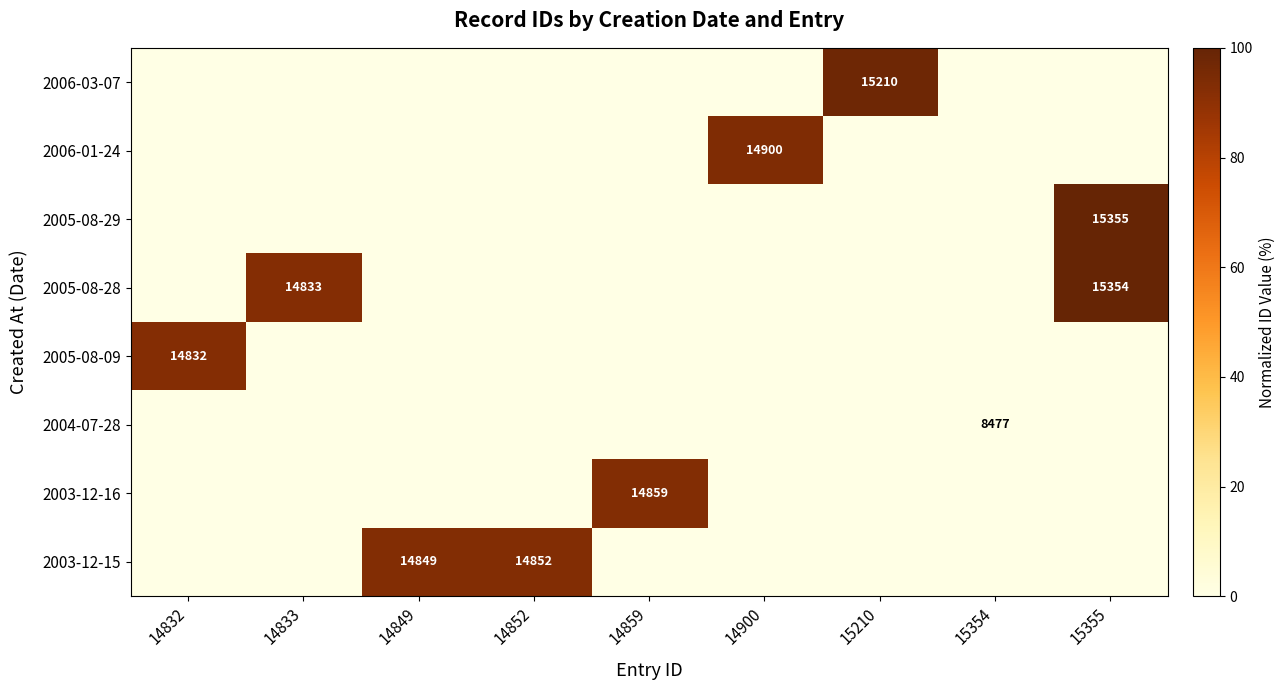

The value of 2005-08-09 at 14900 is 0.0. True or false?

True